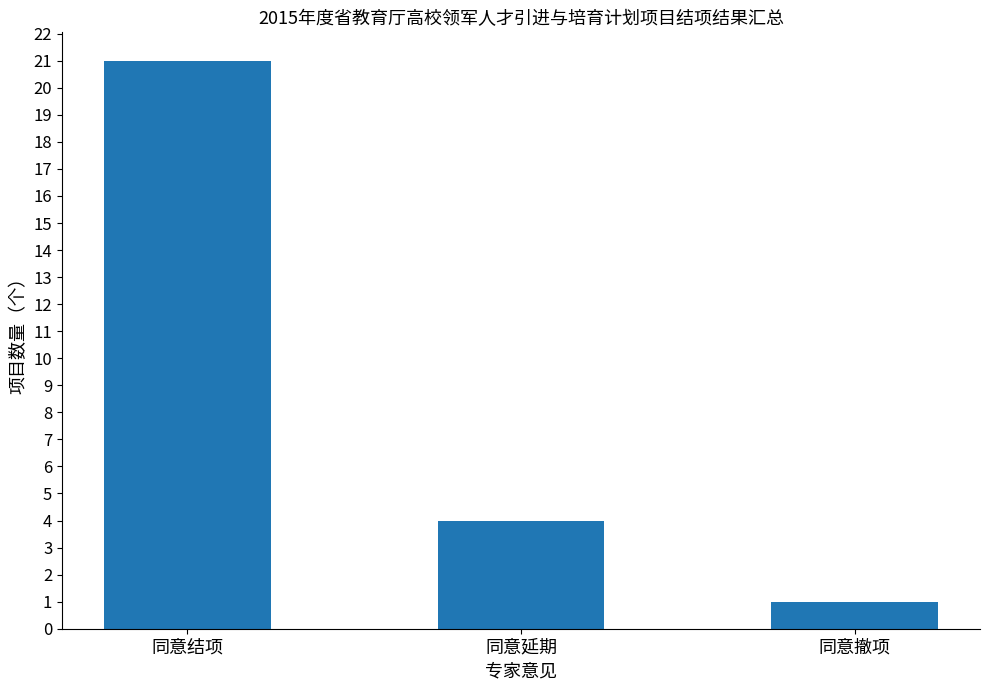

What is the smallest value displayed?

1